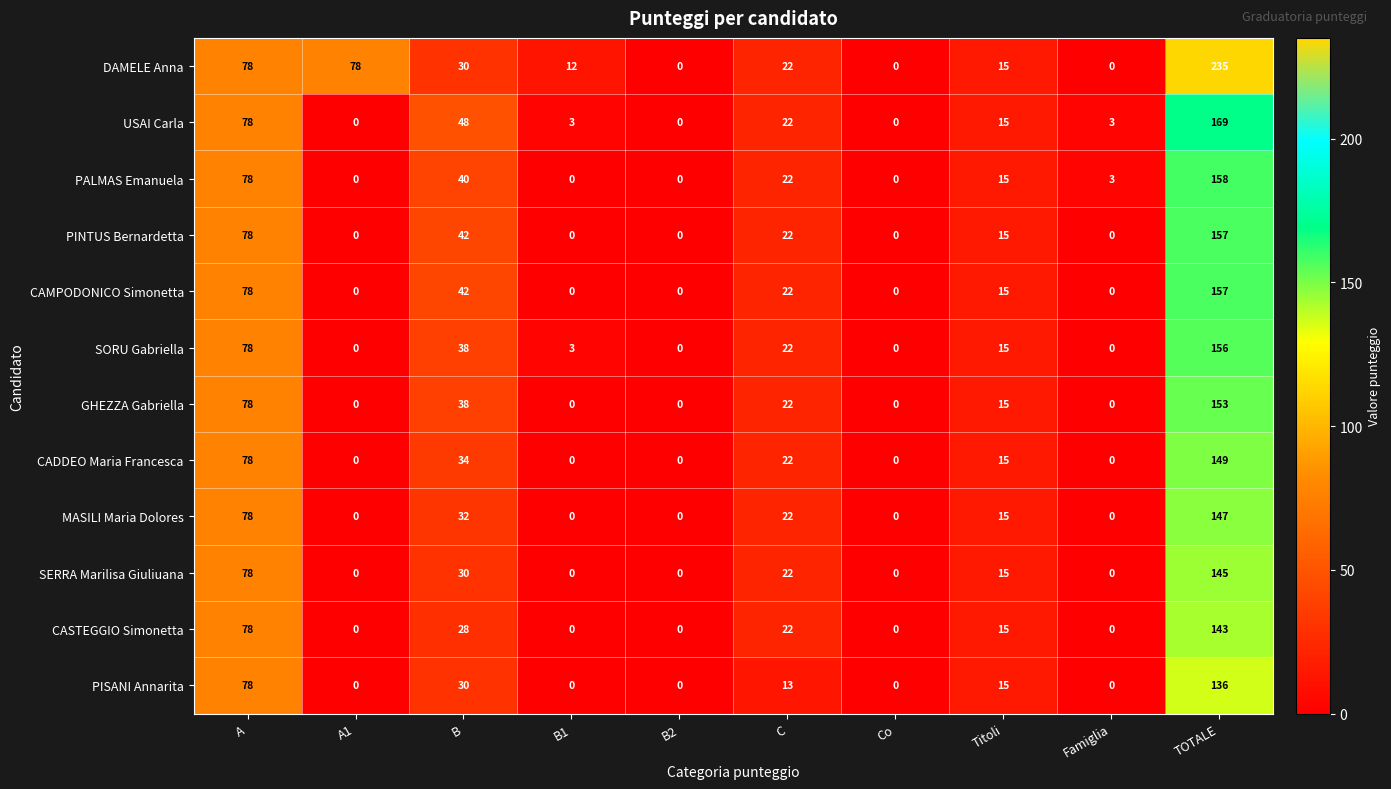

What is the sum of all GHEZZA Gabriella values?

306